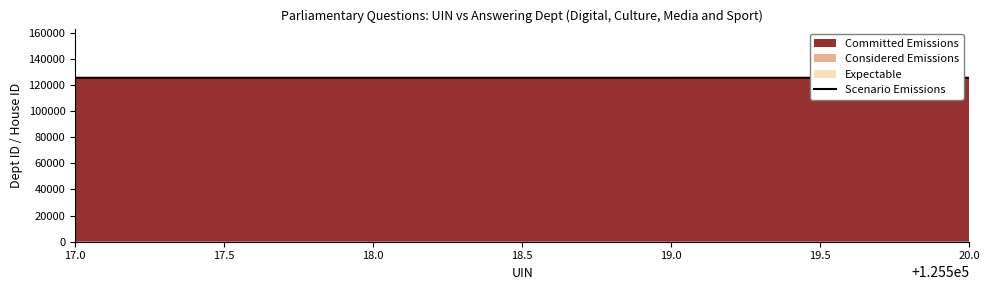

True or false: Scenario Emissions has more than 1 interior local peaks.

False